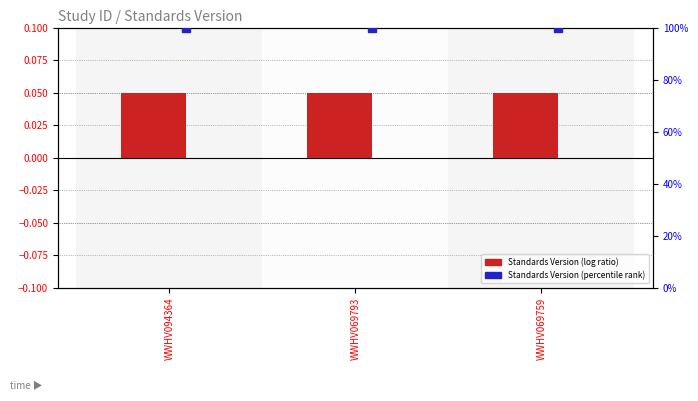

The Standards Version (percentile) series shows 39.3 at WWHV094364. True or false?

False